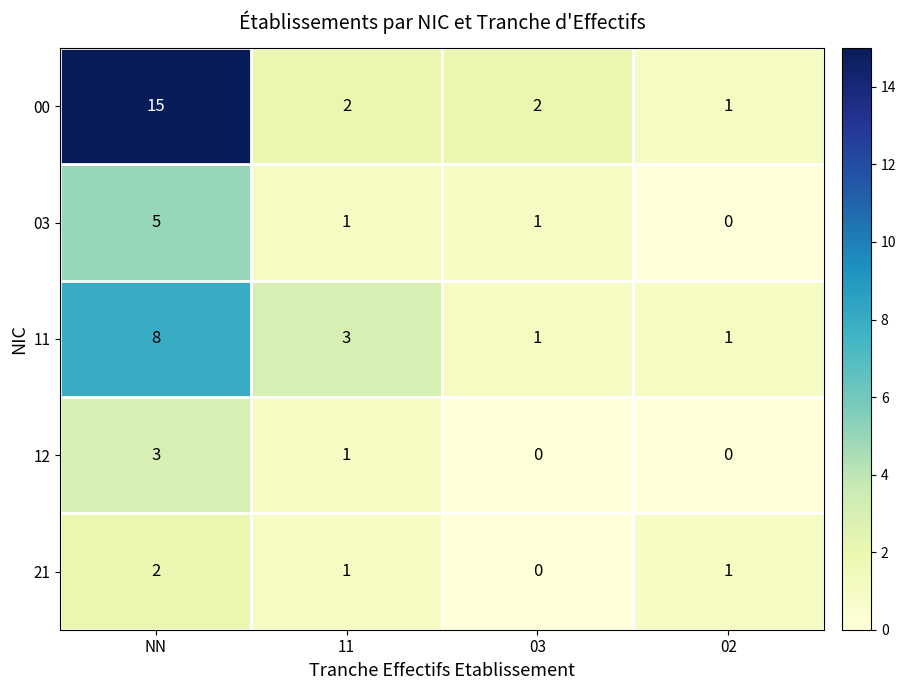

What is the spread (max minus min) of values at NN?

13